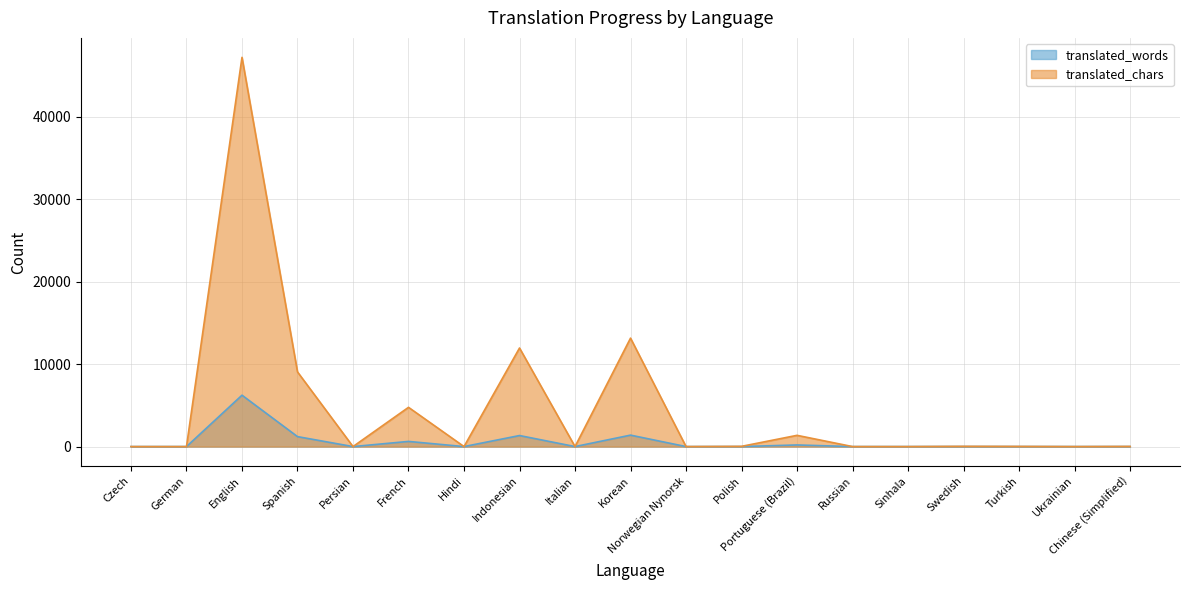

At Portuguese (Brazil), list the series in order from largest to smallest.

translated_chars, translated_words